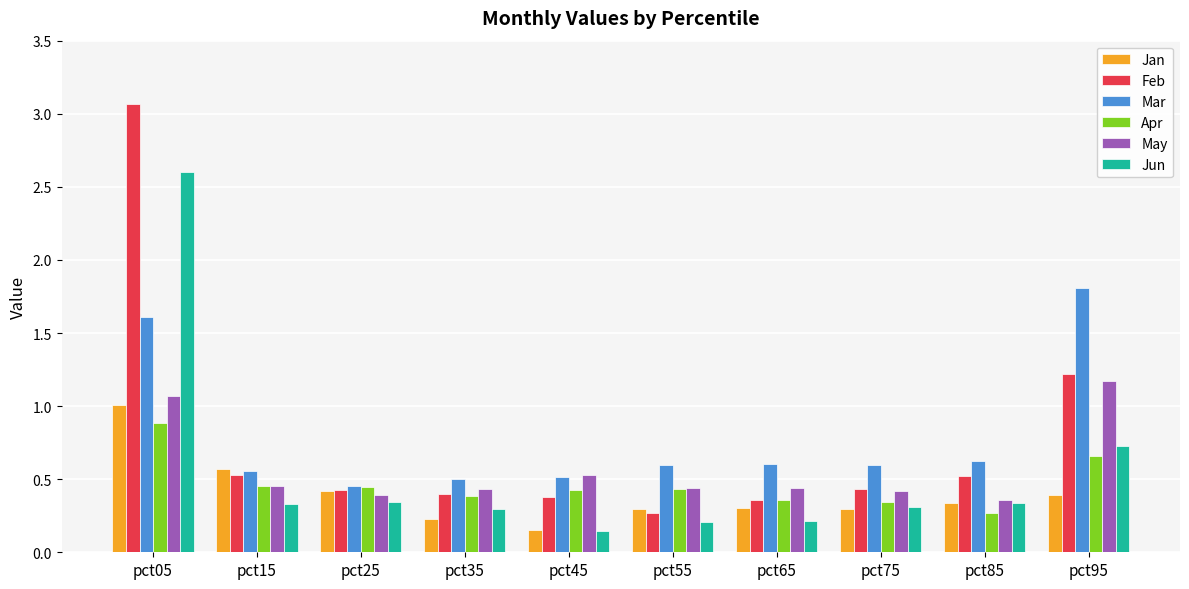

Which label corresponds to the largest value in the chart?

pct05